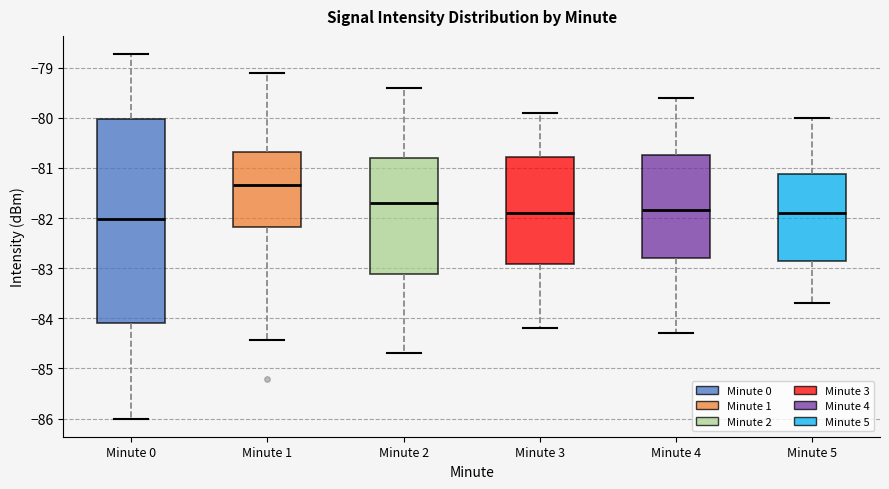

Reading left to right, transcribe this box plot: for each box, give where its median line is, the range the box spans, and where its two whiskers end, as read against the y-axis. The values are not printed on the chart, so give them approximately, as read against the axis.

Minute 0: median -82.0, box -84.1 to -80.0, whiskers -86.0 to -78.7
Minute 1: median -81.3, box -82.2 to -80.7, whiskers -84.4 to -79.1
Minute 2: median -81.7, box -83.1 to -80.8, whiskers -84.7 to -79.4
Minute 3: median -81.9, box -82.9 to -80.8, whiskers -84.2 to -79.9
Minute 4: median -81.8, box -82.8 to -80.7, whiskers -84.3 to -79.6
Minute 5: median -81.9, box -82.8 to -81.1, whiskers -83.7 to -80.0